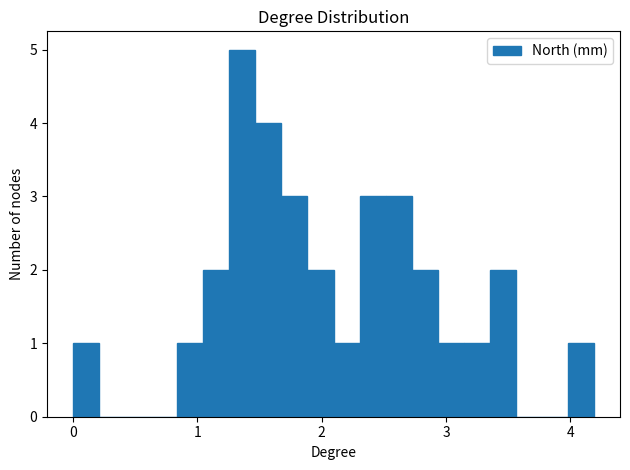

Read against the x-axis, roughly where is the centre of the tallest bar?

1.4